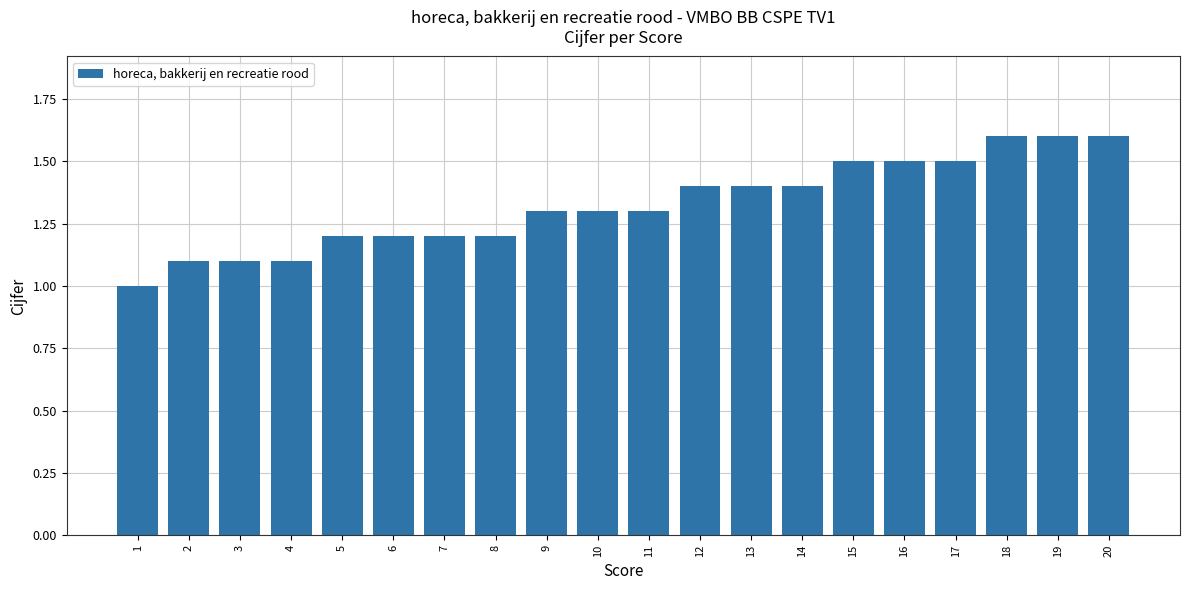

How many bars are there in total?

20